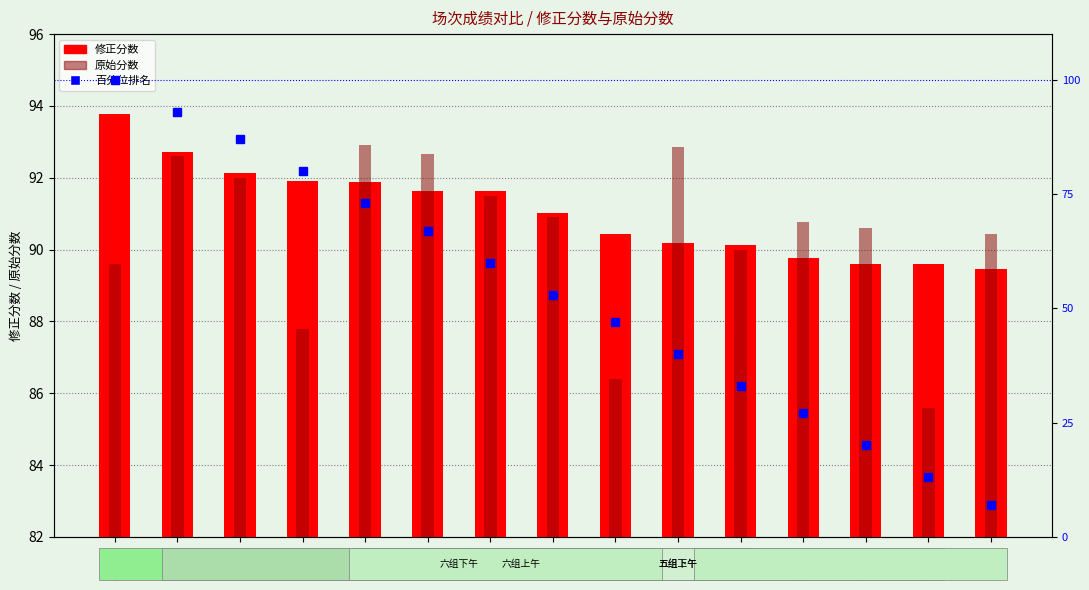

At how many categories does at least one series exceed 20?

15